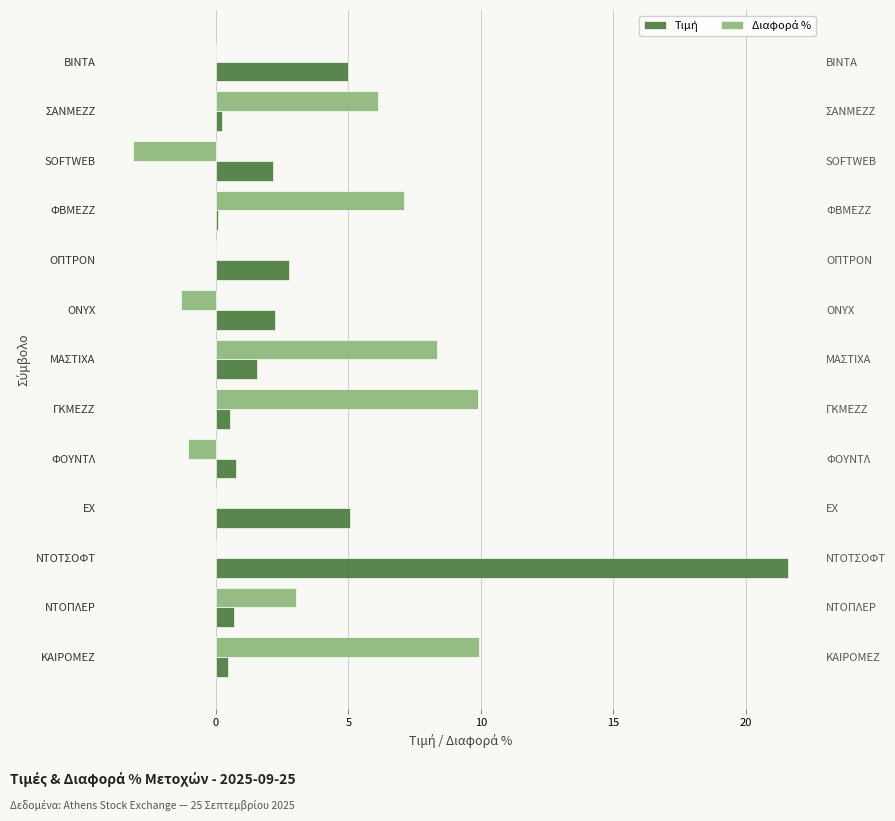

How many data points in Τιμή are above 1?

7